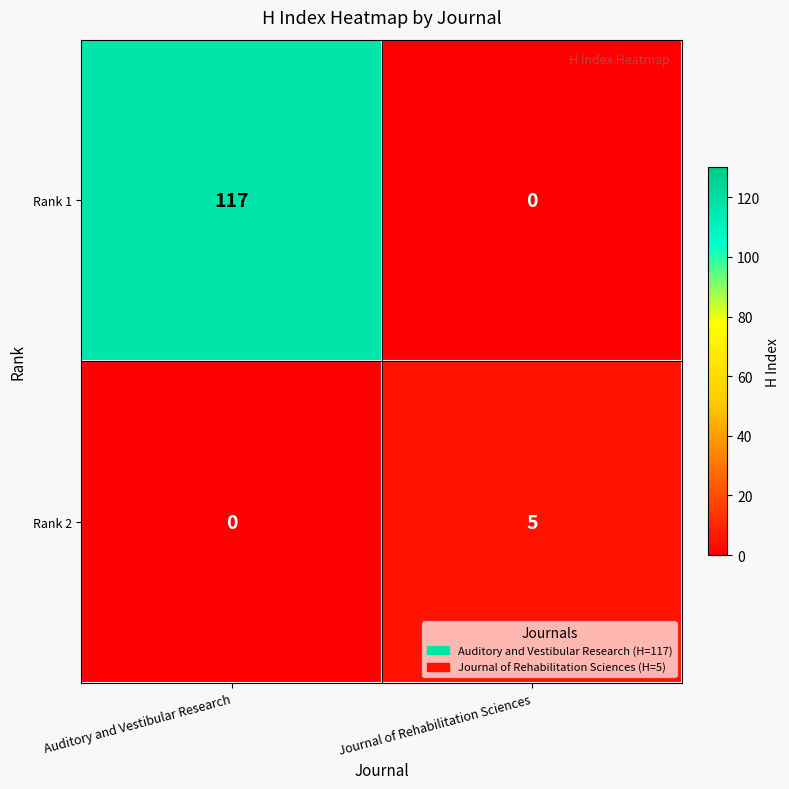

What is the sum of the Rank 1 values at Journal of Rehabilitation Sciences and Auditory and Vestibular Research?

117